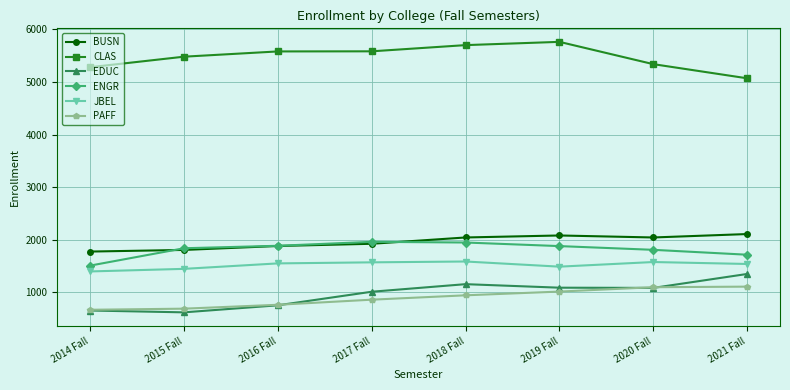

At how many categories does at least one series exceed 2335?

8